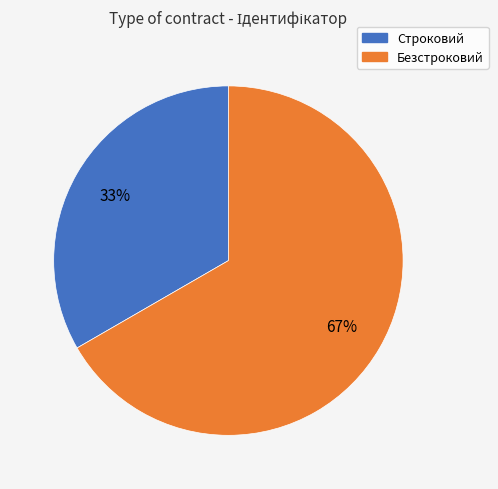

How many slices are in this pie chart?

2